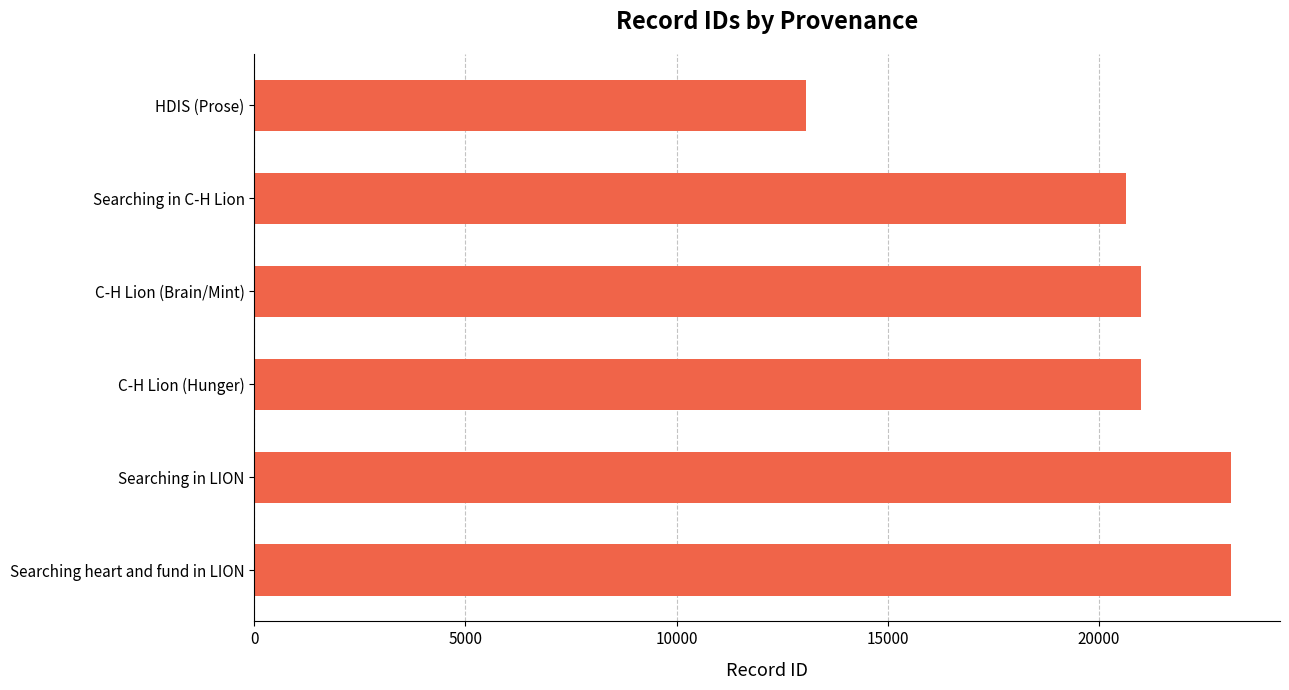

Does the chart contain stacked bars?

No